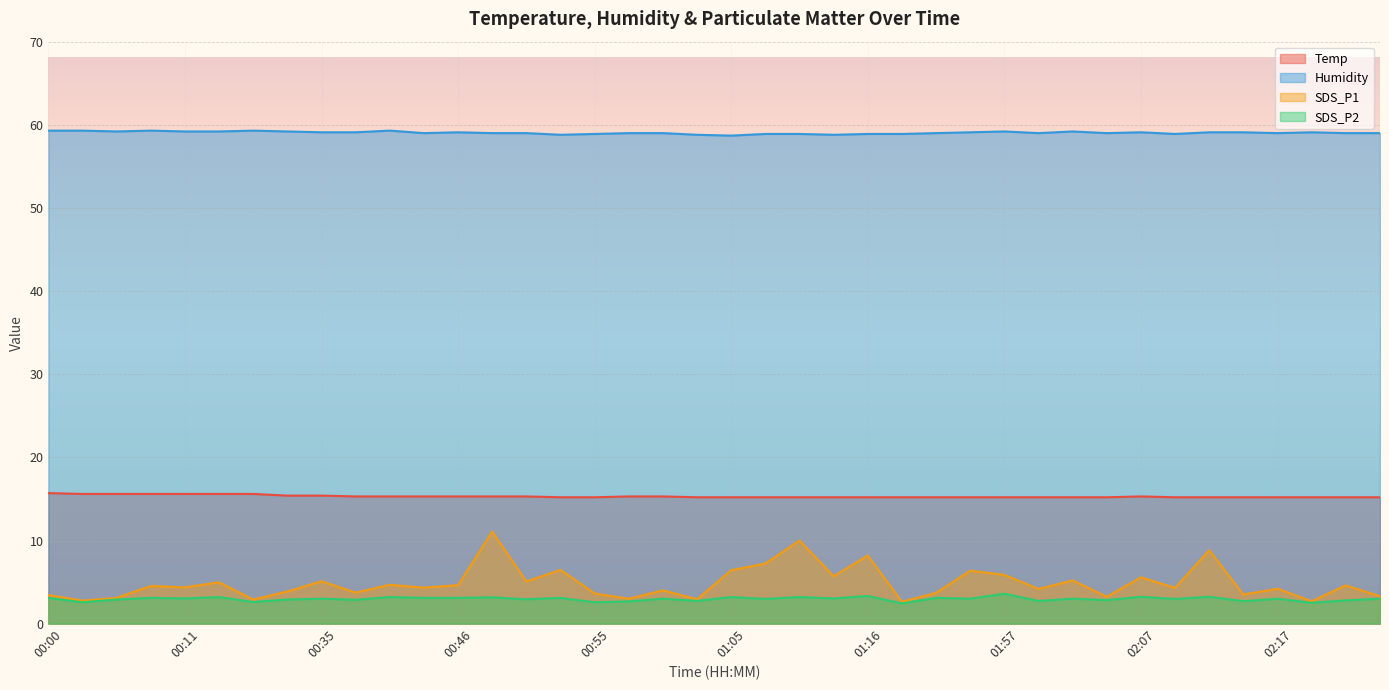

True or false: SDS_P1 and SDS_P2 cross at least once.

False